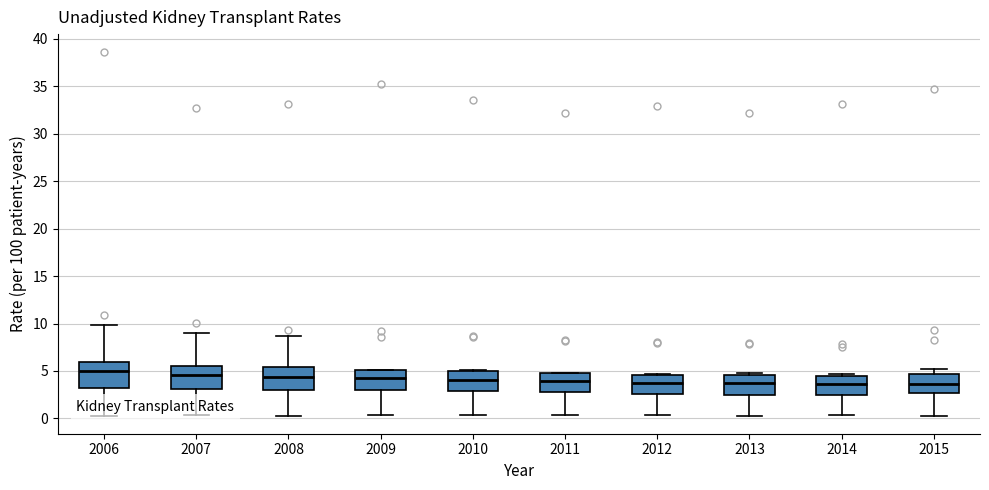

Reading left to right, transcribe this box plot: for each box, give where its median line is, the range the box spans, and where its two whiskers end, as read against the y-axis. The values are not printed on the chart, so give them approximately, as read against the axis.

2006: median 5.0, box 3.5 to 6.0, whiskers 0.5 to 10.0
2007: median 4.5, box 3.0 to 5.5, whiskers 0.5 to 9.0
2008: median 4.5, box 3.0 to 5.5, whiskers 0.5 to 8.5
2009: median 4.5, box 3.0 to 5.0, whiskers 0.5 to 5.0
2010: median 4.0, box 3.0 to 5.0, whiskers 0.5 to 5.0
2011: median 4.0, box 3.0 to 5.0, whiskers 0.5 to 5.0
2012: median 3.5, box 2.5 to 4.5, whiskers 0.5 to 4.5
2013: median 3.5, box 2.5 to 4.5, whiskers 0.5 to 5.0
2014: median 3.5, box 2.5 to 4.5, whiskers 0.5 to 4.5 (just above the box's upper edge)
2015: median 3.5, box 2.5 to 4.5, whiskers 0.5 to 5.0